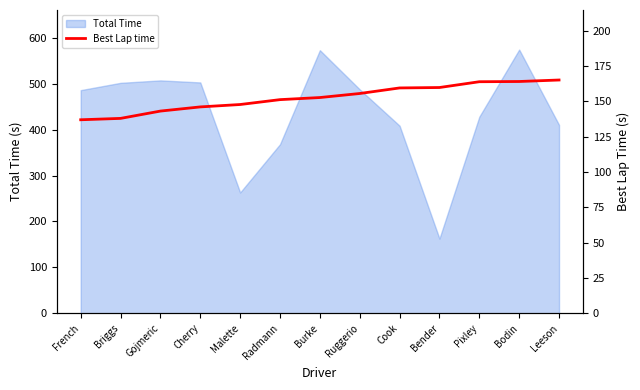

True or false: Total Time has a value of 427.9 at Pixley.

True